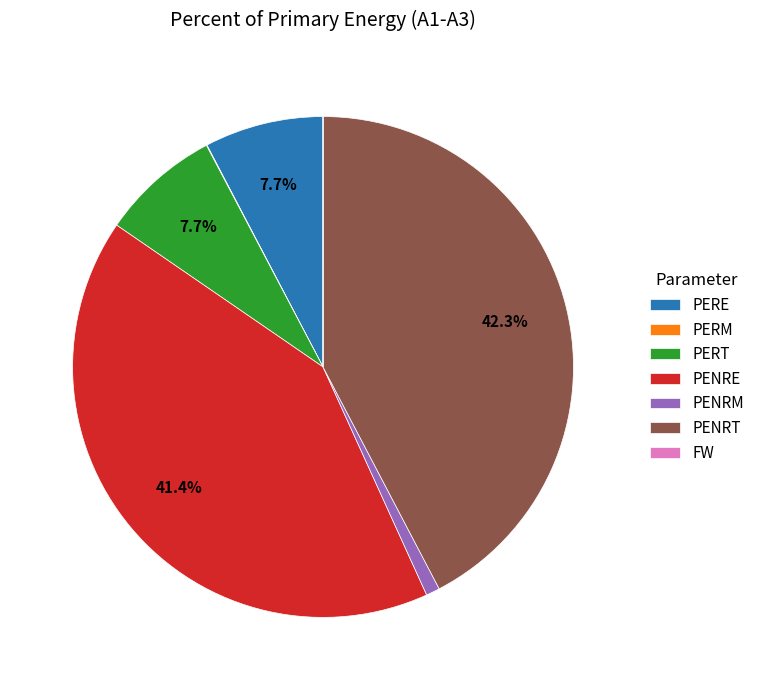

The PENRE slice represents 41% of the pie. True or false?

True